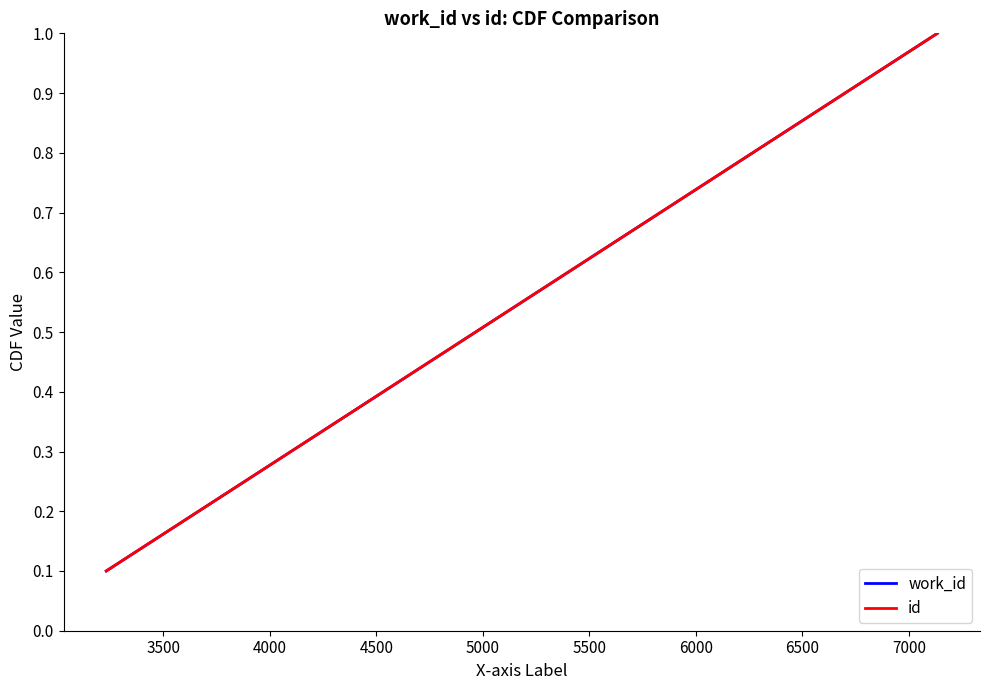

Does the chart have visible grid lines?

No